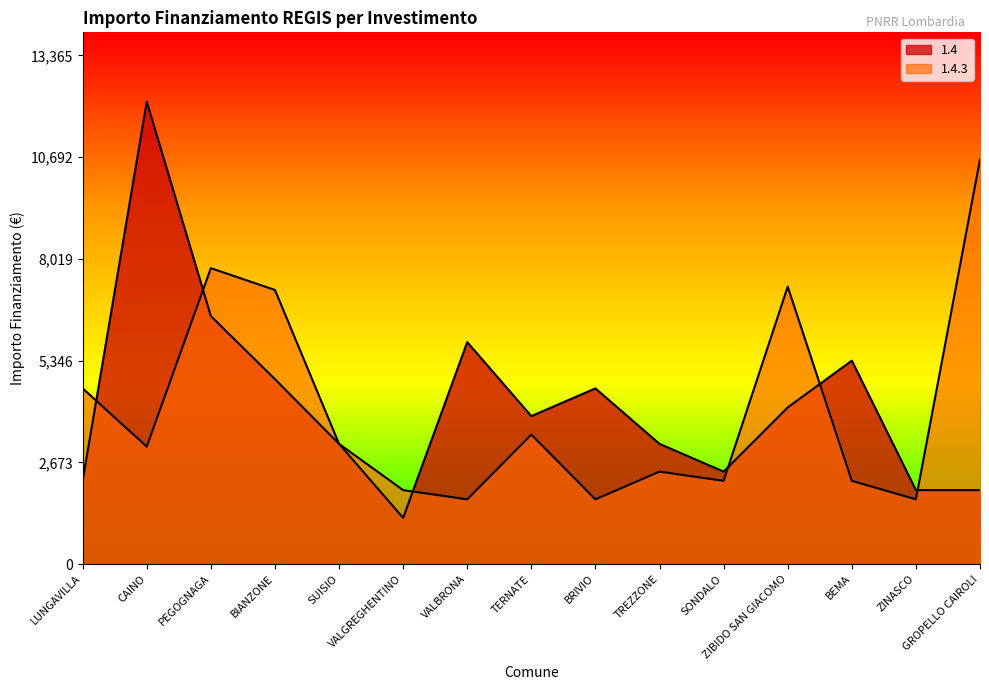

Which series has the largest range (max minus min)?

1.4